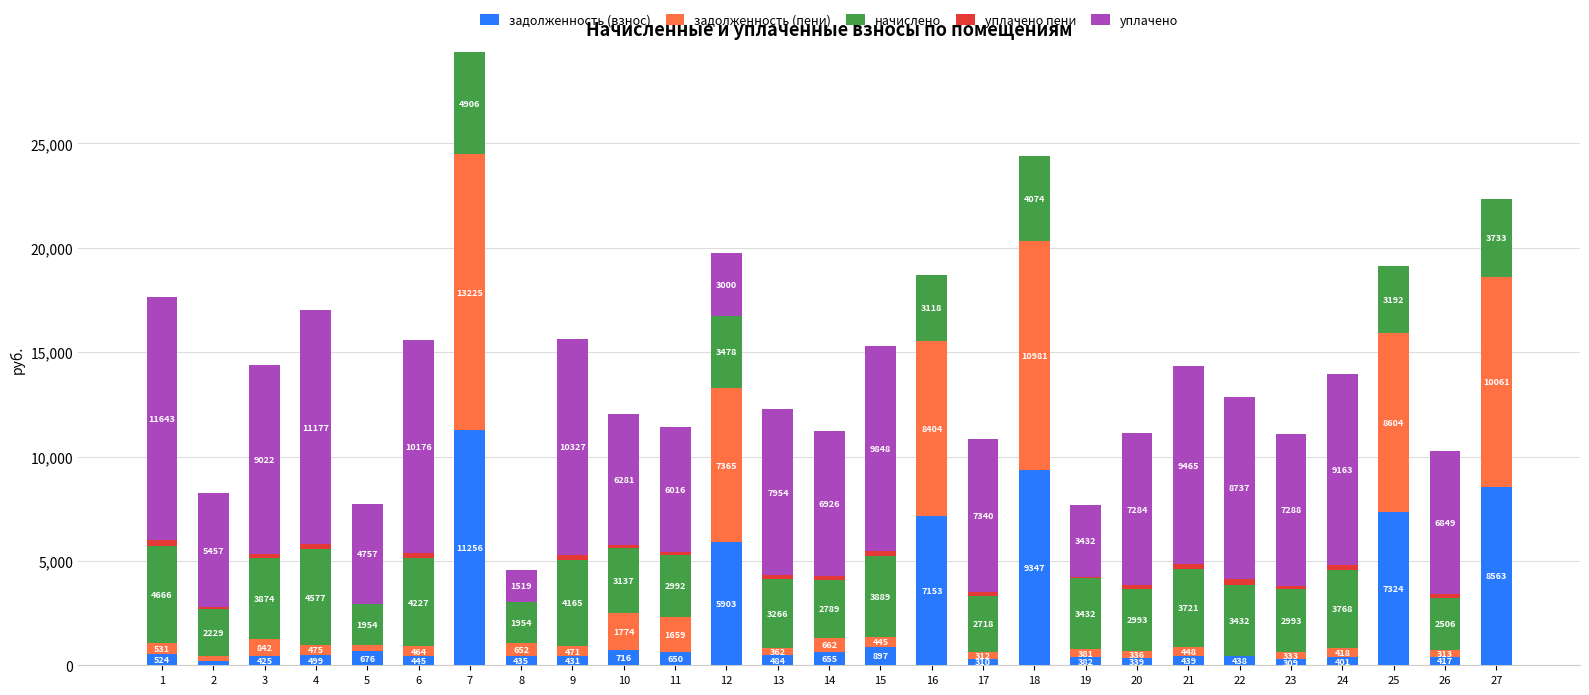

Read the задолженность (взнос) value at 5.

676.0